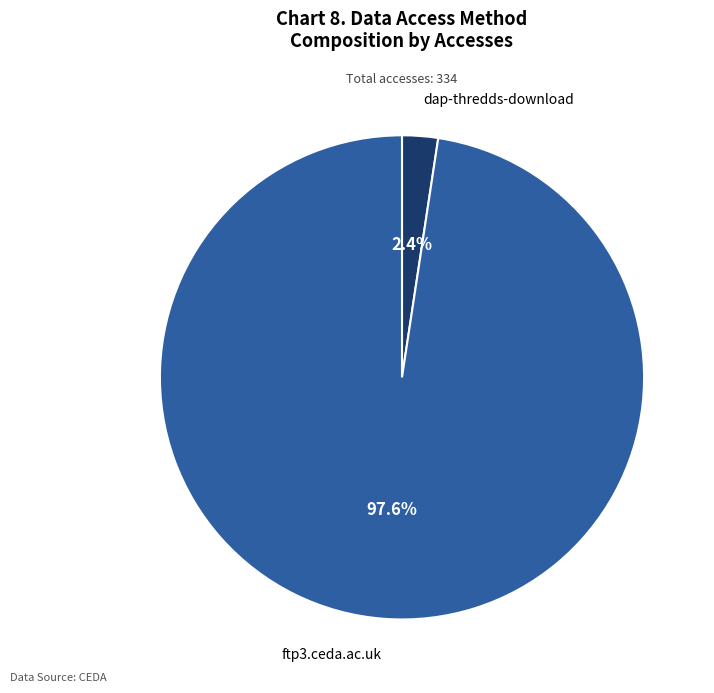

Is there a majority slice in this chart?

Yes